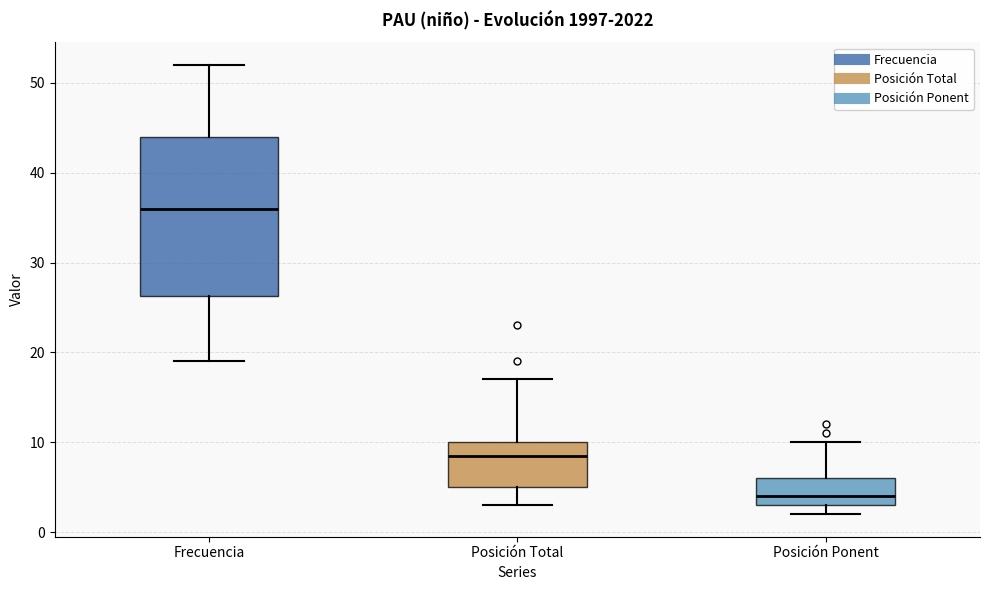

Reading left to right, read every box against the y-axis: the position of its median line, the range the box covers, and the ends of its whiskers. The values are not printed on the chart, so give them approximately, as read against the axis.

Frecuencia: median 36, box 26 to 44, whiskers 19 to 52
Posición Total: median 9, box 5 to 10, whiskers 3 to 17
Posición Ponent: median 4, box 3 to 6, whiskers 2 to 10